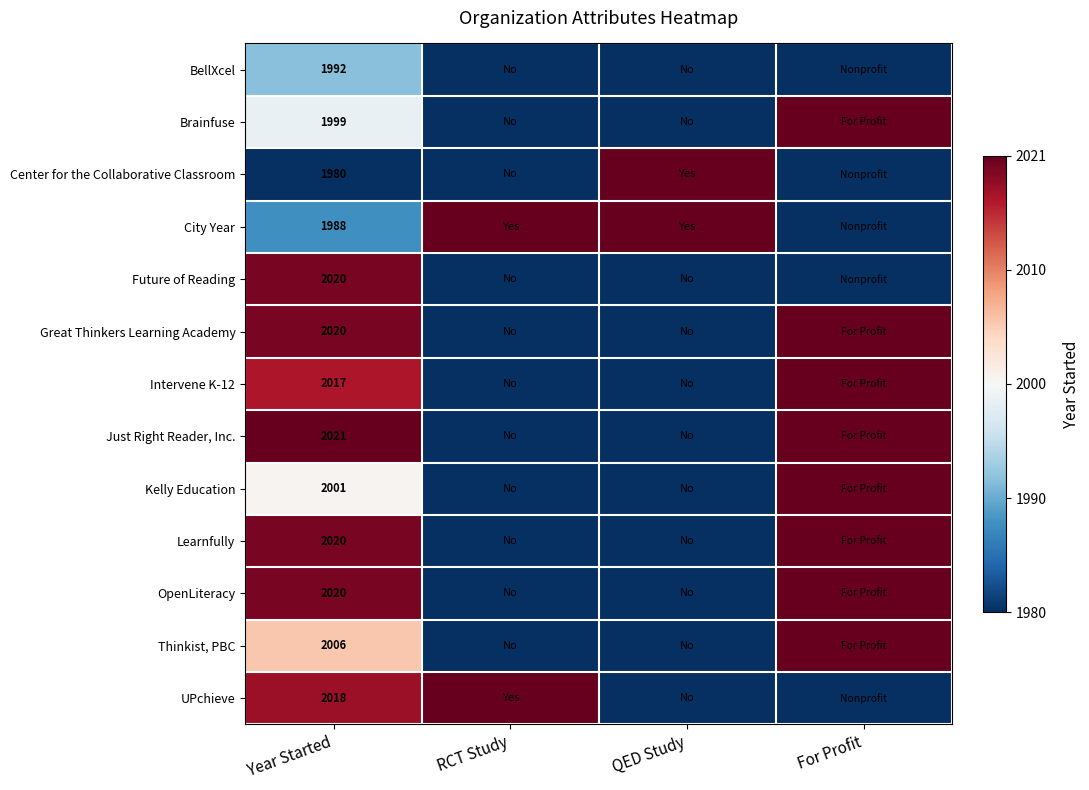

The Thinkist, PBC series shows 2006 at Year Started. True or false?

True